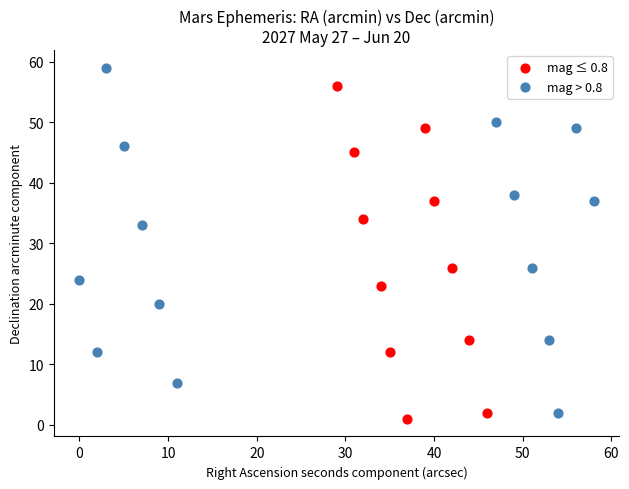

Which series contains the highest Y value?

mag > 0.8